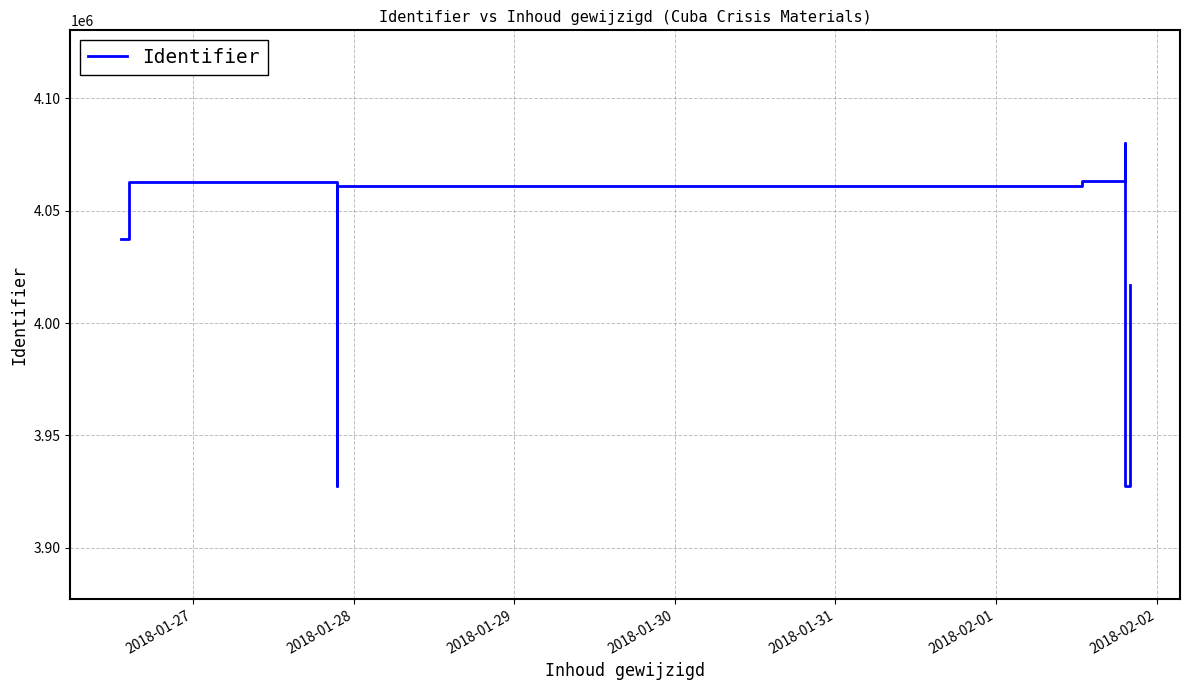

What is the difference between the maximum and minimum values?

152764